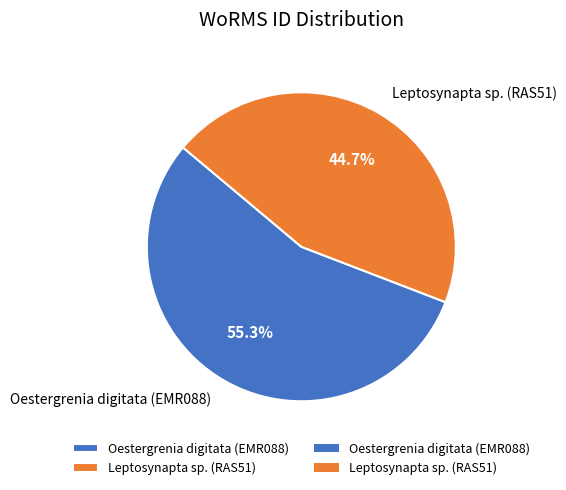

Combined, do Oestergrenia digitata (EMR088) and Leptosynapta sp. (RAS51) account for over 50%?

Yes